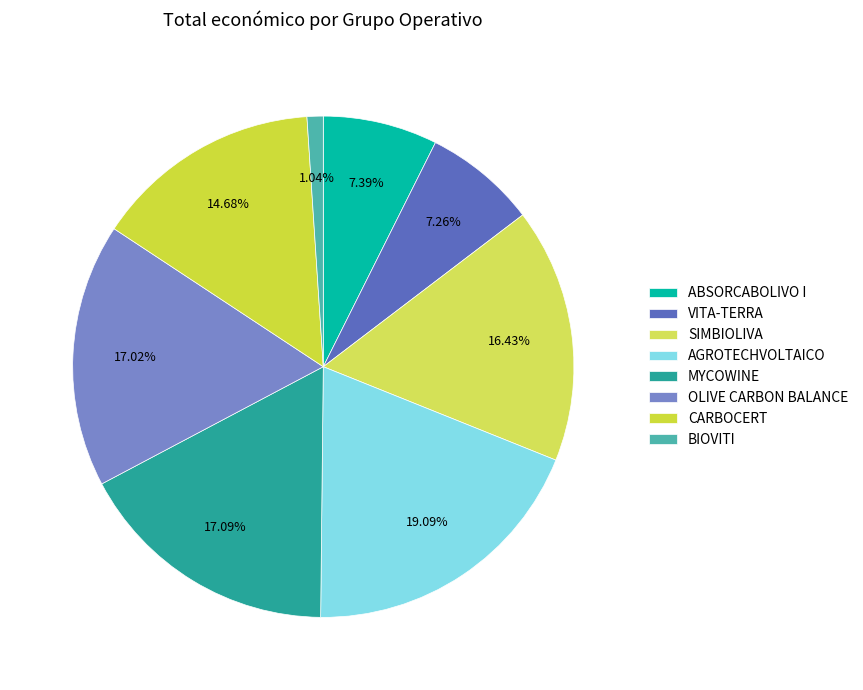

What is the change in value from SIMBIOLIVA to OLIVE CARBON BALANCE?

+20840.0